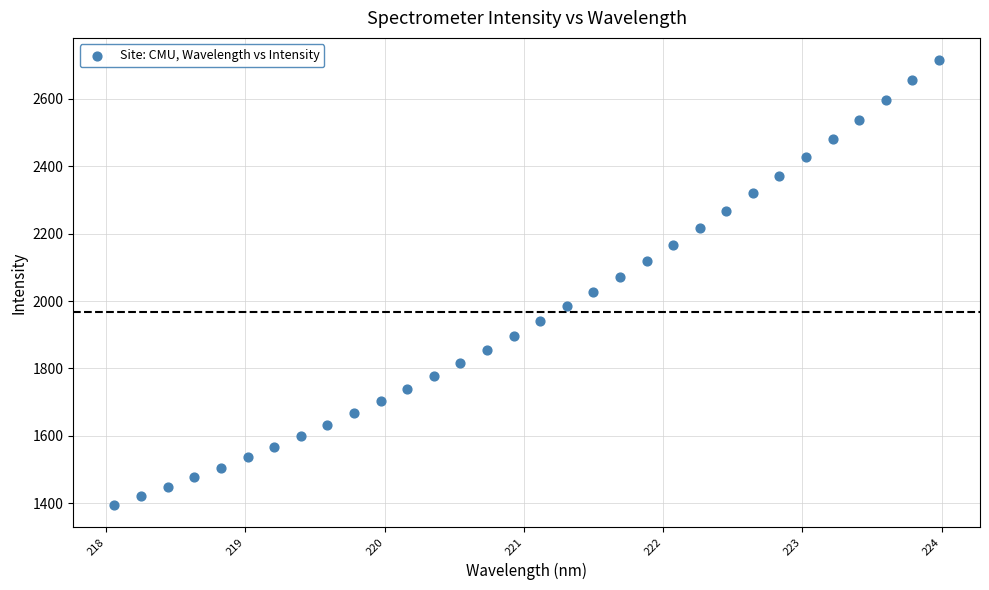

What is the range of X values (max minus min)?

5.9